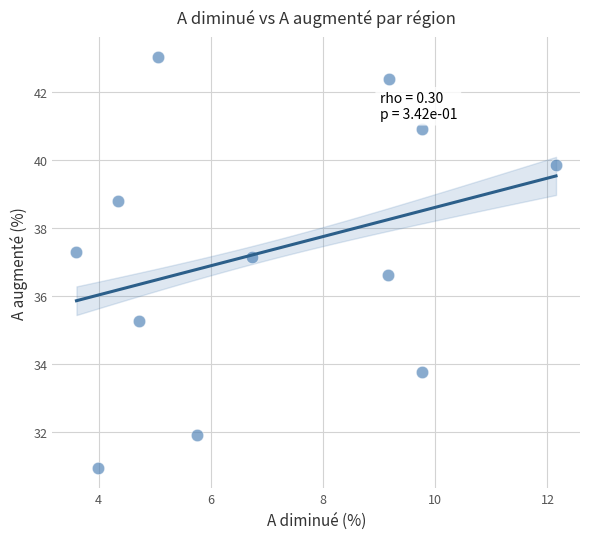

What is the range of Y values (max minus min)?

12.1